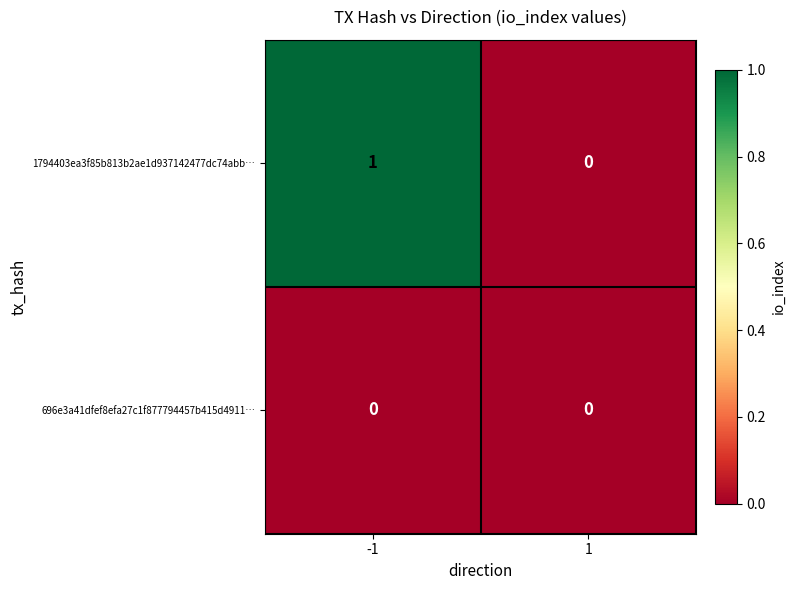

Between -1 and 1, which series saw the biggest shift?

1794403ea3f85b813b2ae1d937142477dc74abb…